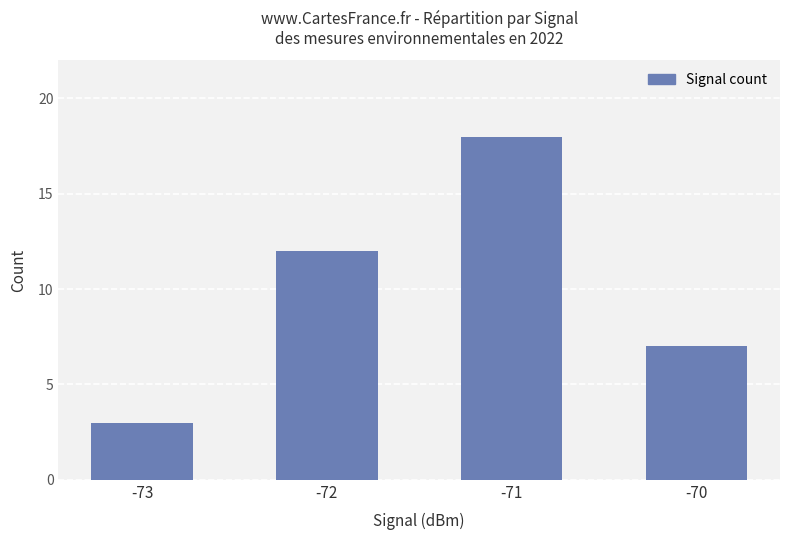

What is the value of the 2nd bar from the left?

12